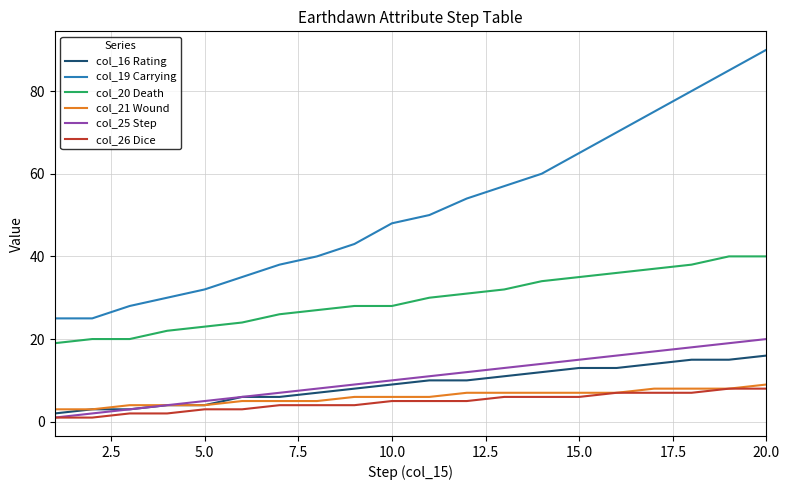

Which series has the largest total across all categories?

col_19 Carrying